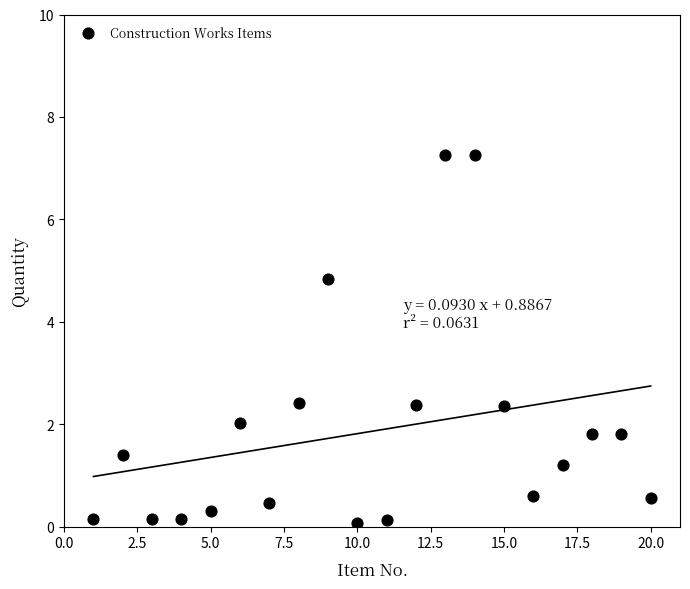

What is the range of Y values (max minus min)?

7.2